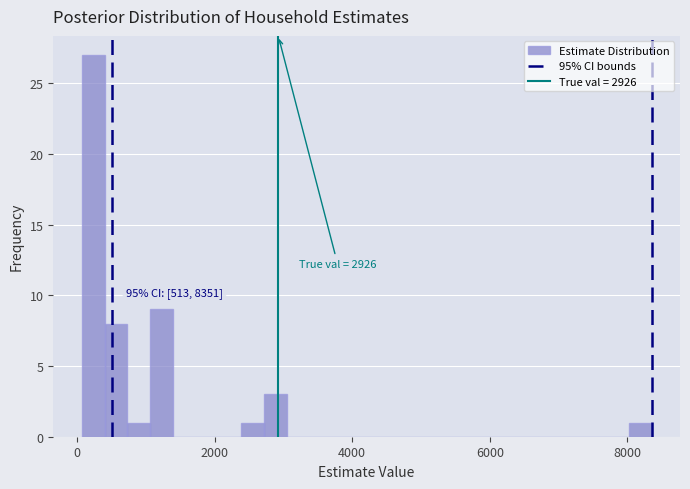

Read against the x-axis, roughly where is the centre of the tallest bar?

200